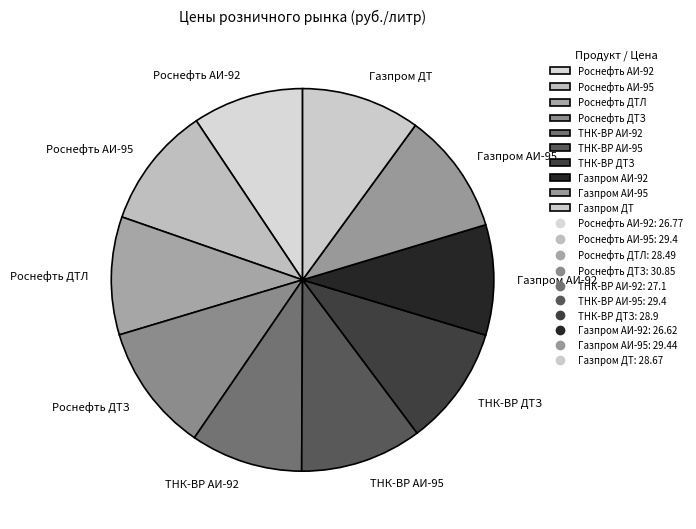

Is it true that Газпром АИ-95 is 1% of the pie?

False